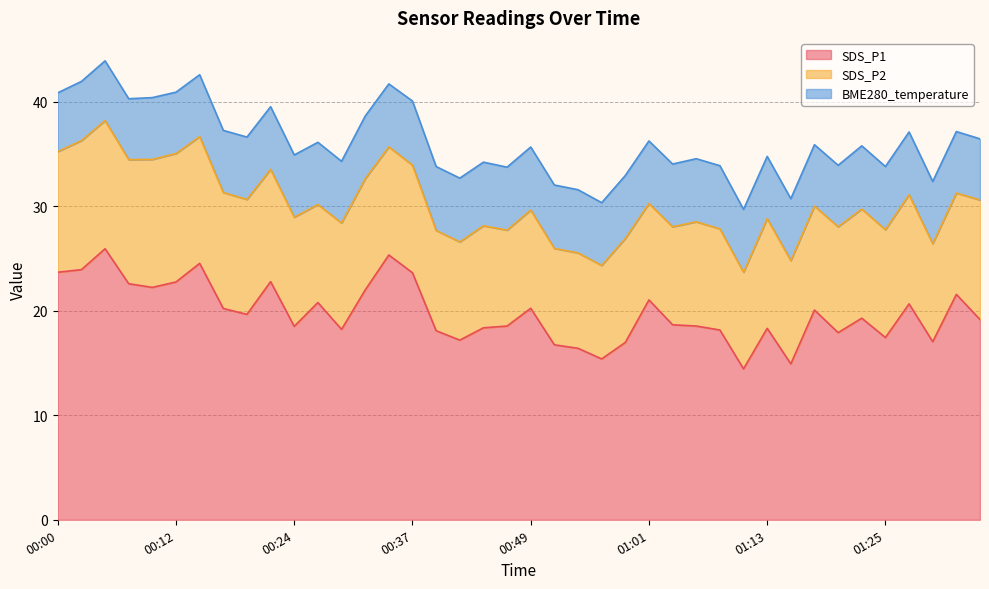

What is the difference between the BME280_temperature values at 01:35 and 00:24?

0.1